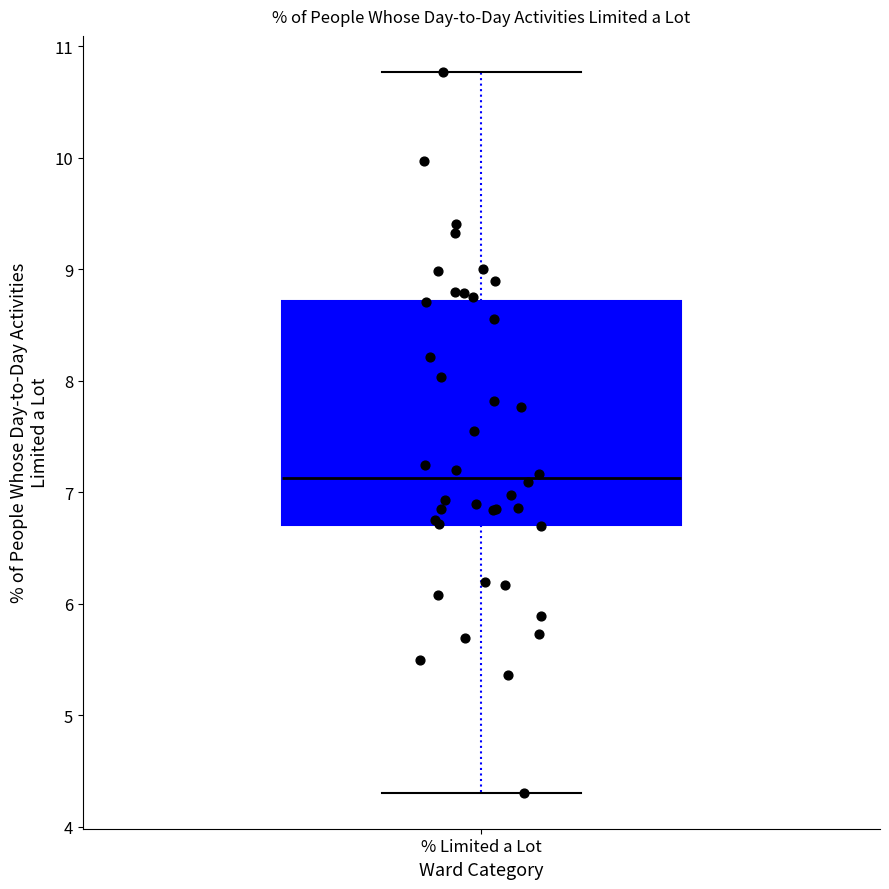

Read this box plot against the y-axis: the position of the median line, the range covered by the box, and the ends of both whiskers. The values are not printed on the chart, so give them approximately, as read against the axis.

median 7.1, box 6.7 to 8.7, whiskers 4.3 to 10.8